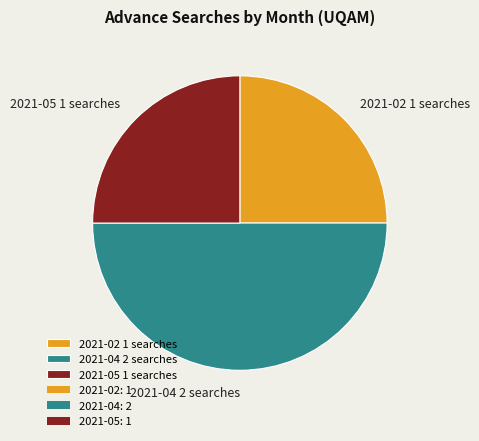

True or false: 2021-05 1 searches accounts for 39% of the total.

False